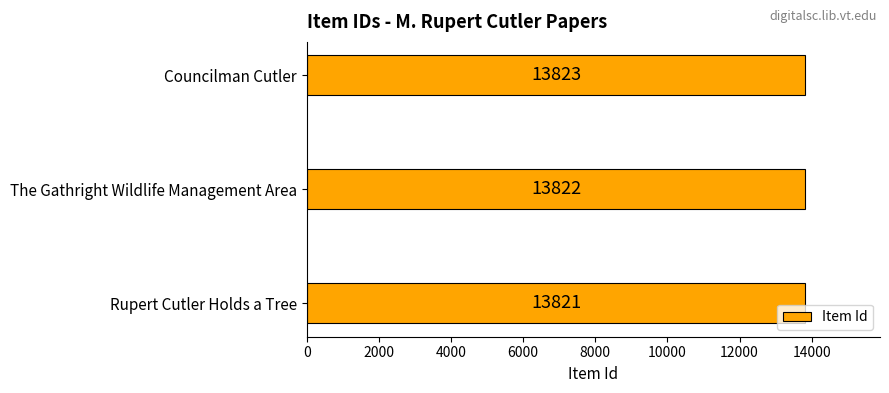

What is the change in value from Rupert Cutler Holds a Tree to Councilman Cutler?

+2